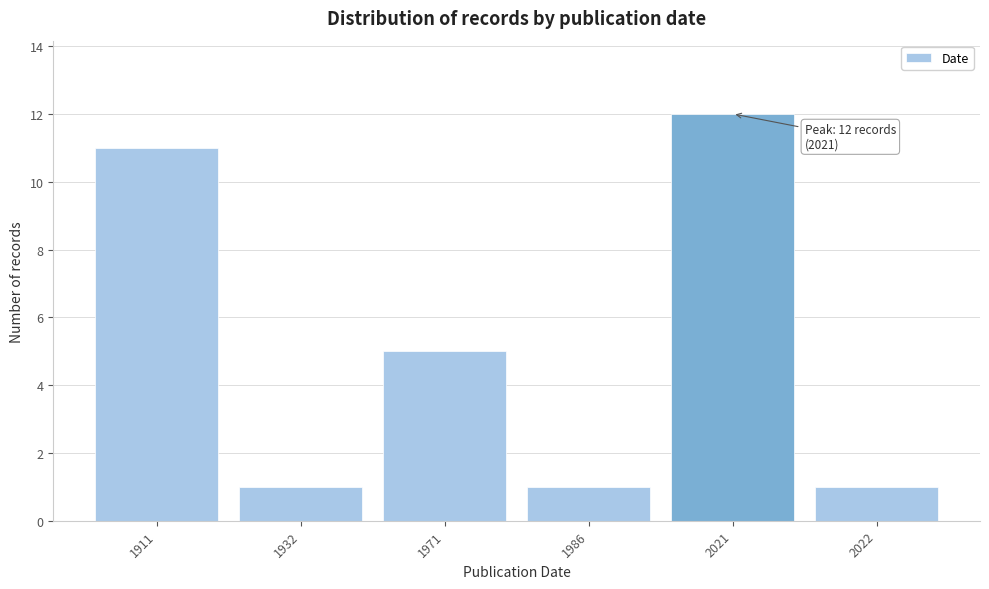

Reading right to left, what are all the values shown in this chart?

1	12	1	5	1	11